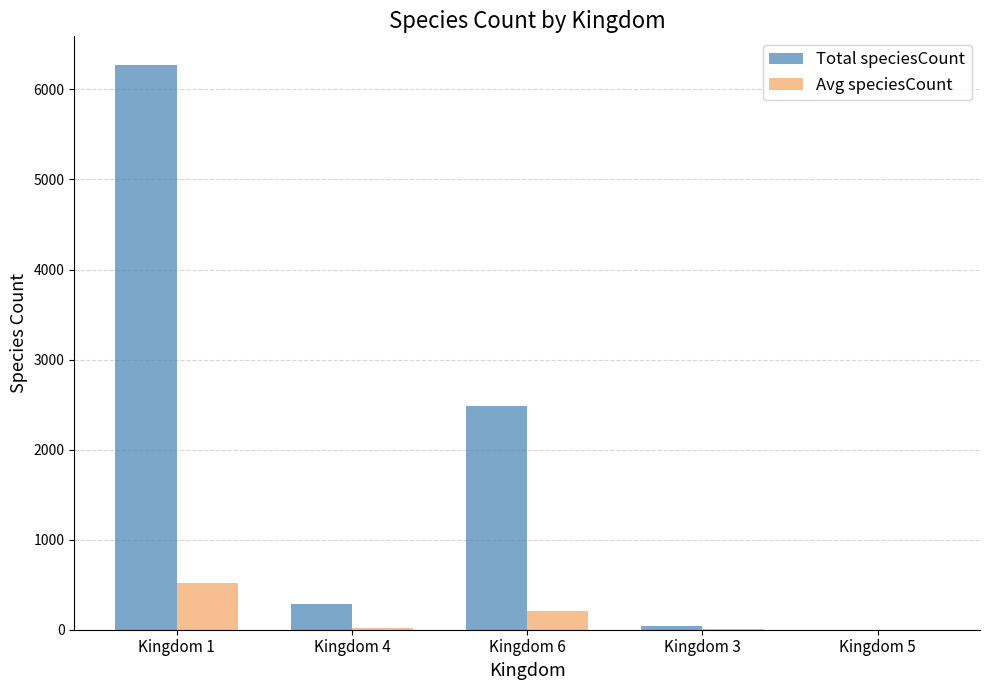

At which category is the sum across all series the highest?

Kingdom 1